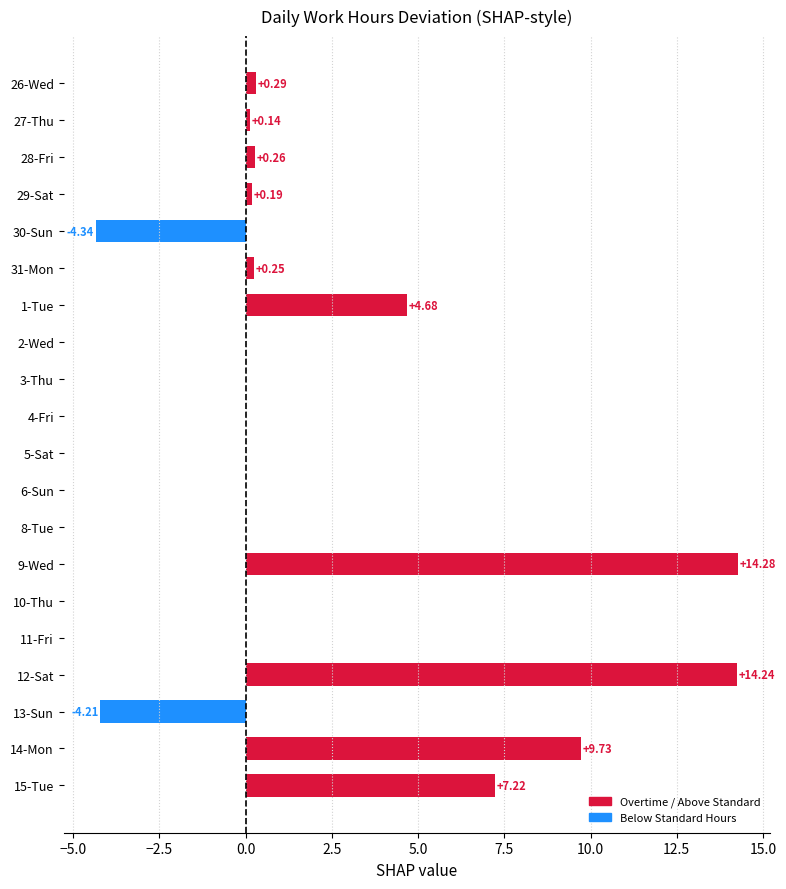

Which has a higher value, 31-Mon or 1-Tue?

1-Tue